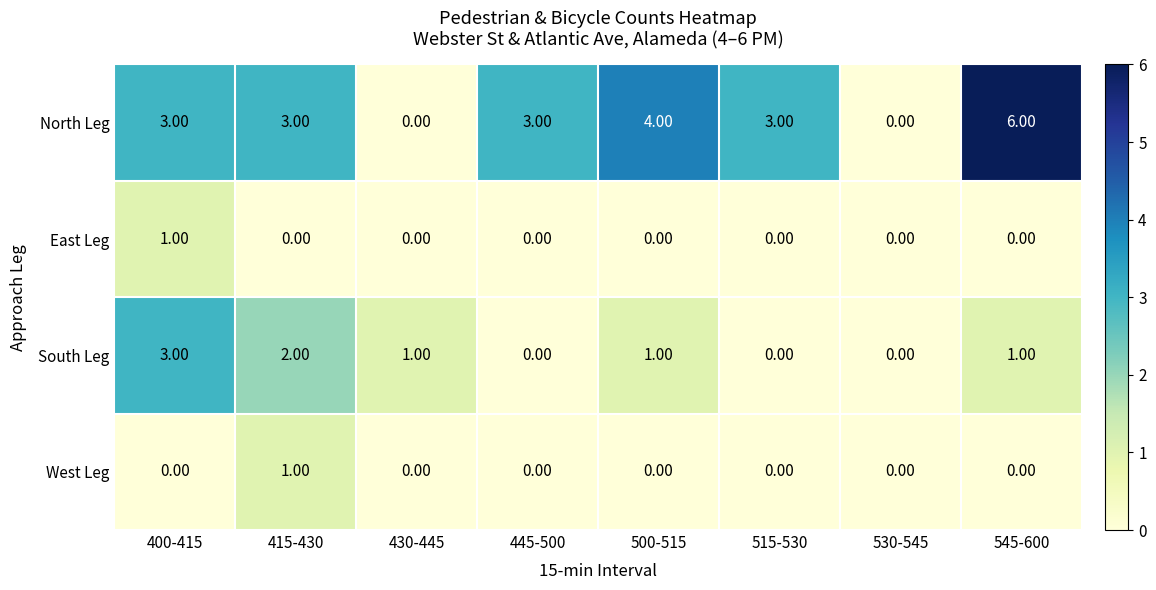

What is the difference between the maximum and minimum values in the North Leg series?

6